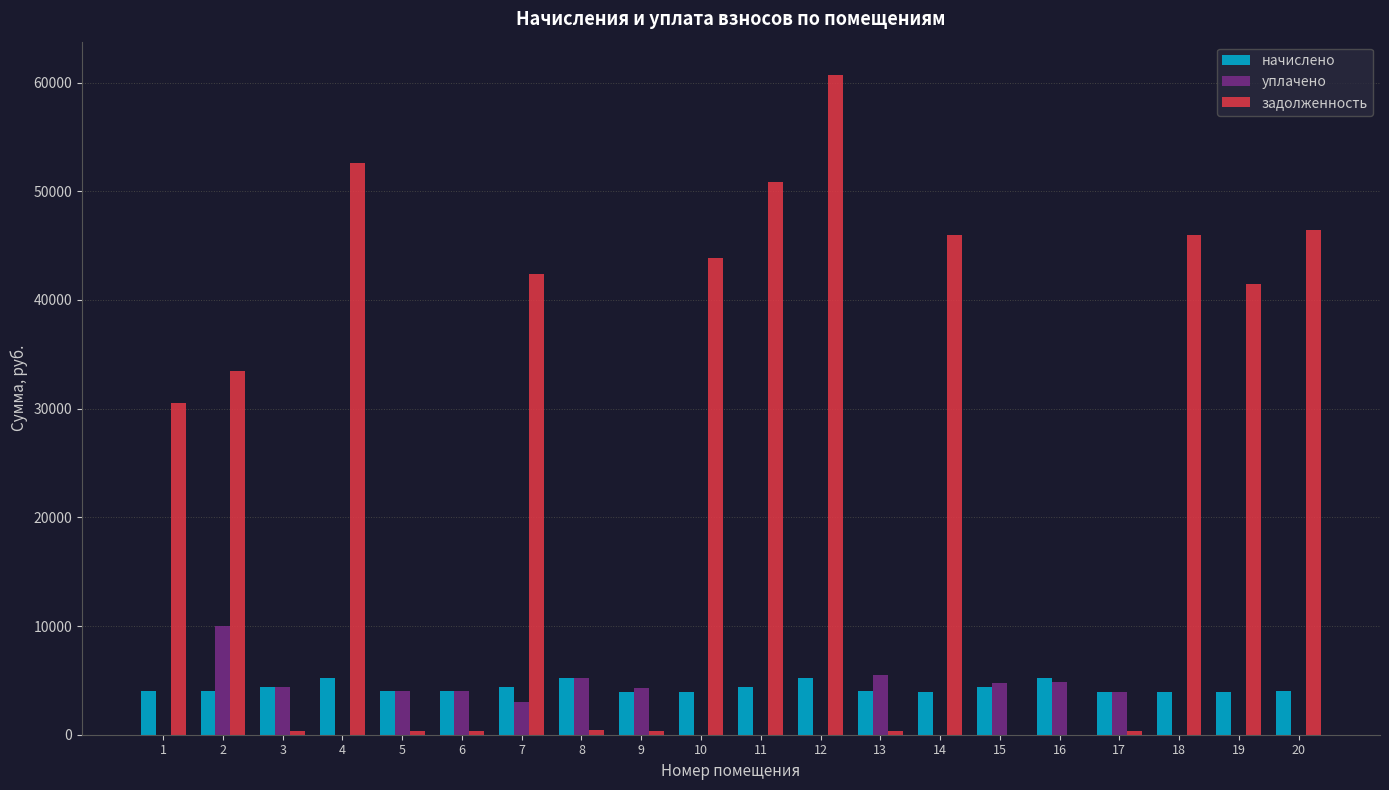

Between 9 and 18, which series saw the biggest shift?

задолженность